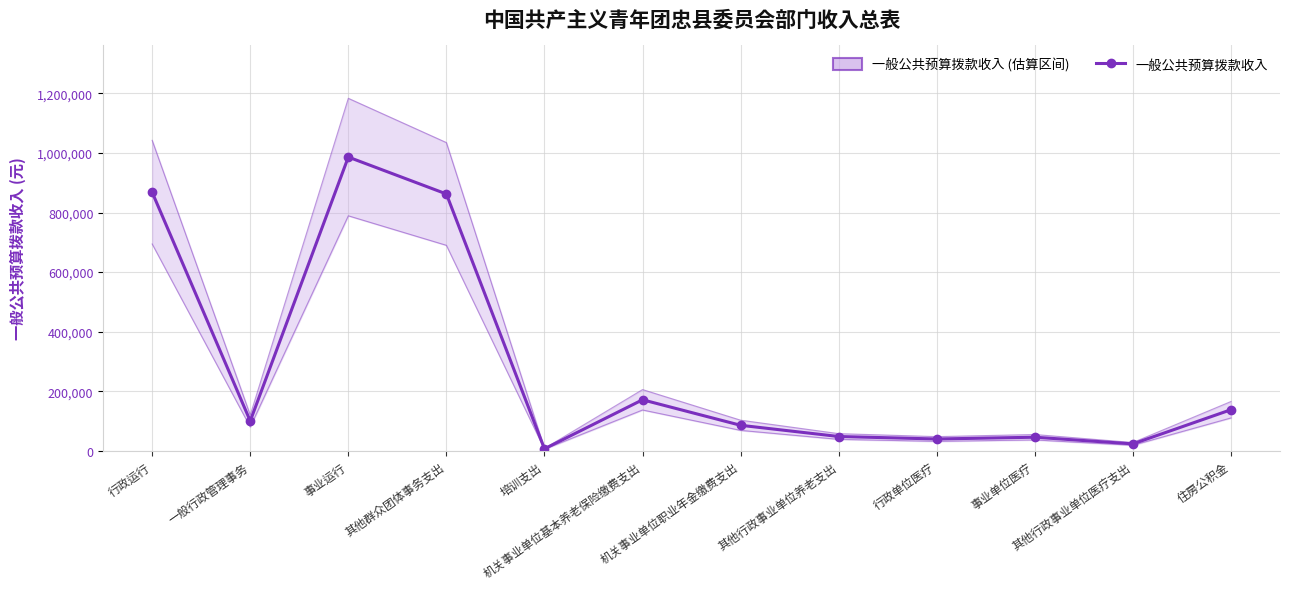

Reading right to left, transcribe all the data shown in this chart.

137891	23200	45583	39632	48000	85645	171288	6653	862400	986293	100000	868023